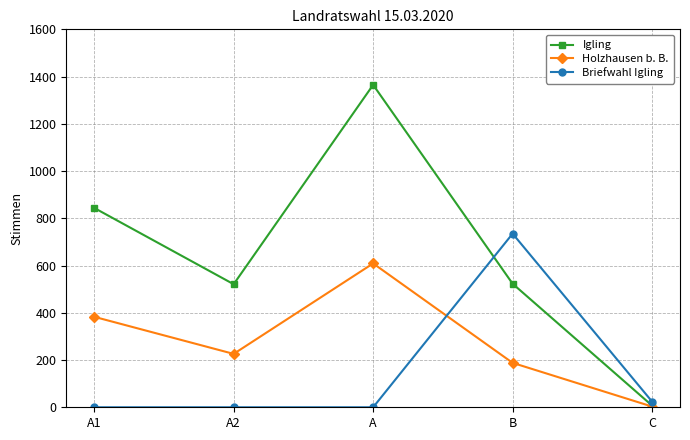

Between A2 and C, which series saw the biggest shift?

Igling